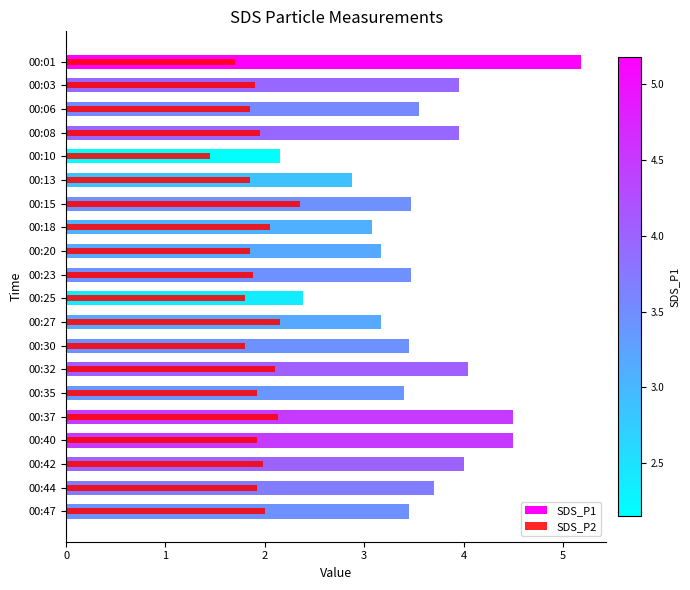

Is the value of SDS_P1 at 00:10 greater than the value of SDS_P2 at 00:03?

Yes